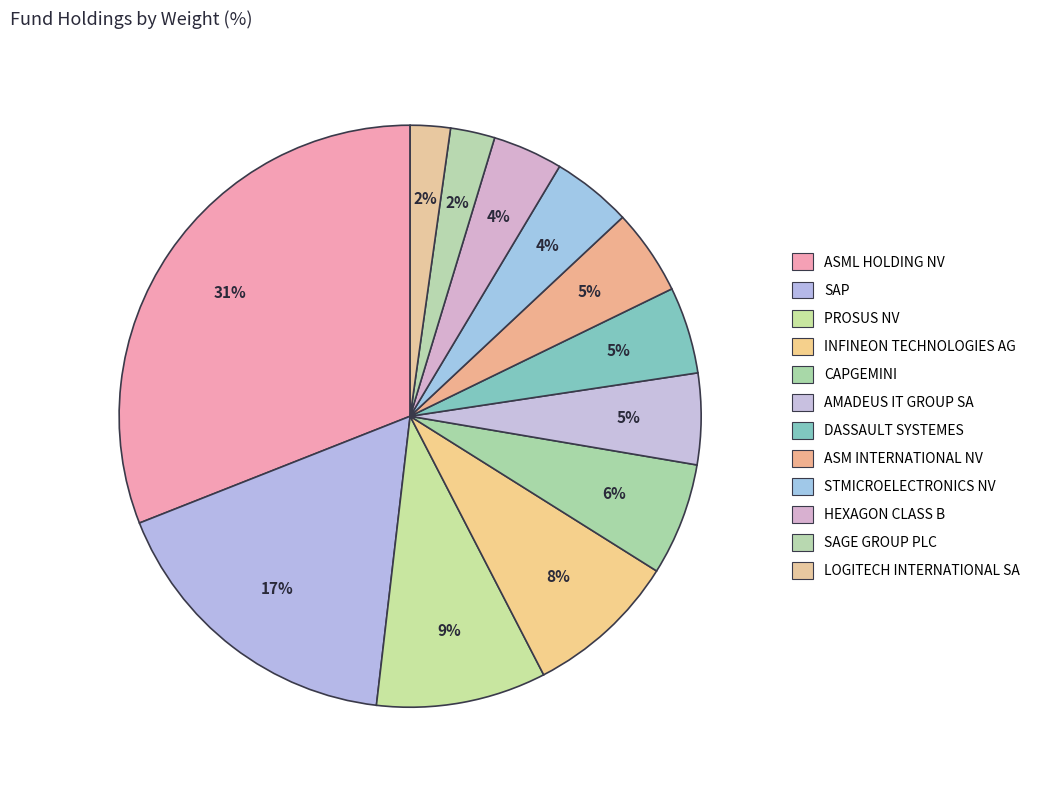

How much of the chart is everything except DASSAULT SYSTEMES?

95.2%